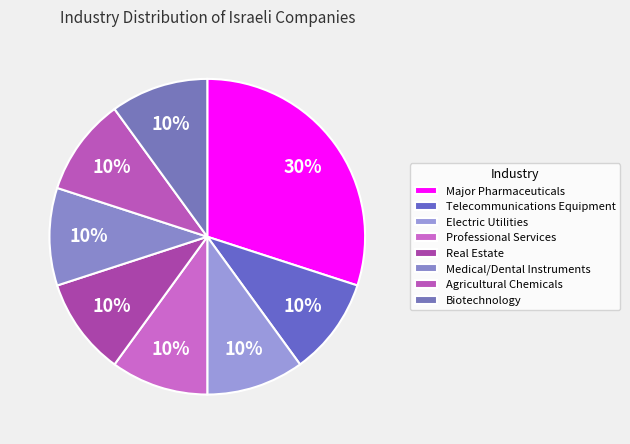

To the nearest percent, what is the difference between the largest and smallest slice percentages?

20%